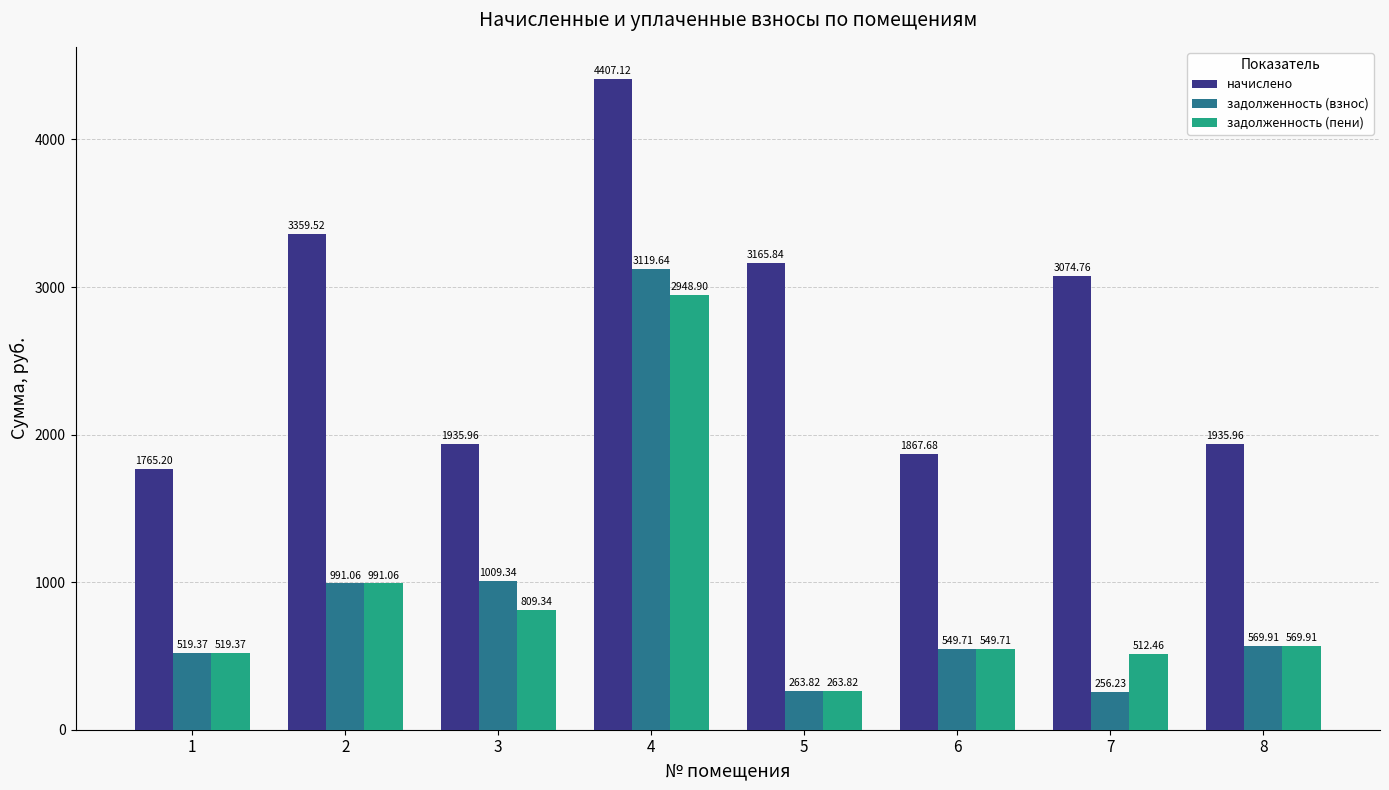

Which series changed the most between 4 and 8?

задолженность (взнос)